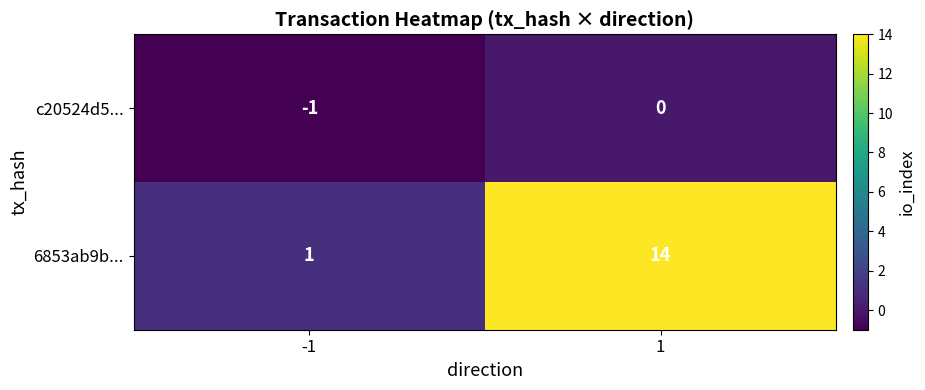

What is the difference between the highest and lowest values at -1?

2